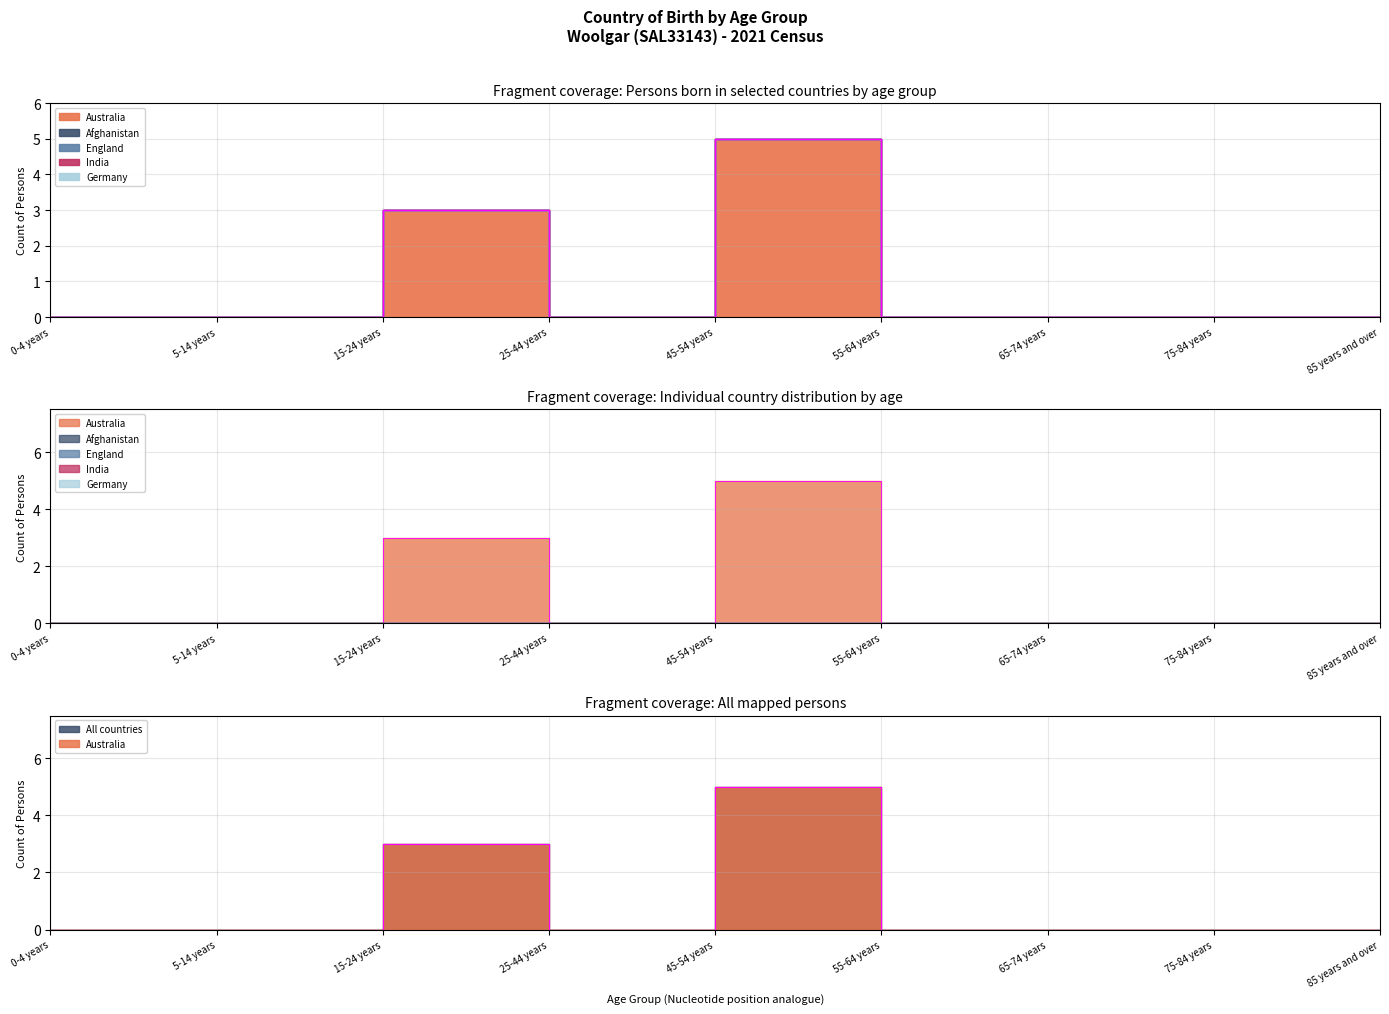

List the series in order of their peak value, highest first.

Australia, Afghanistan, England, India, Germany